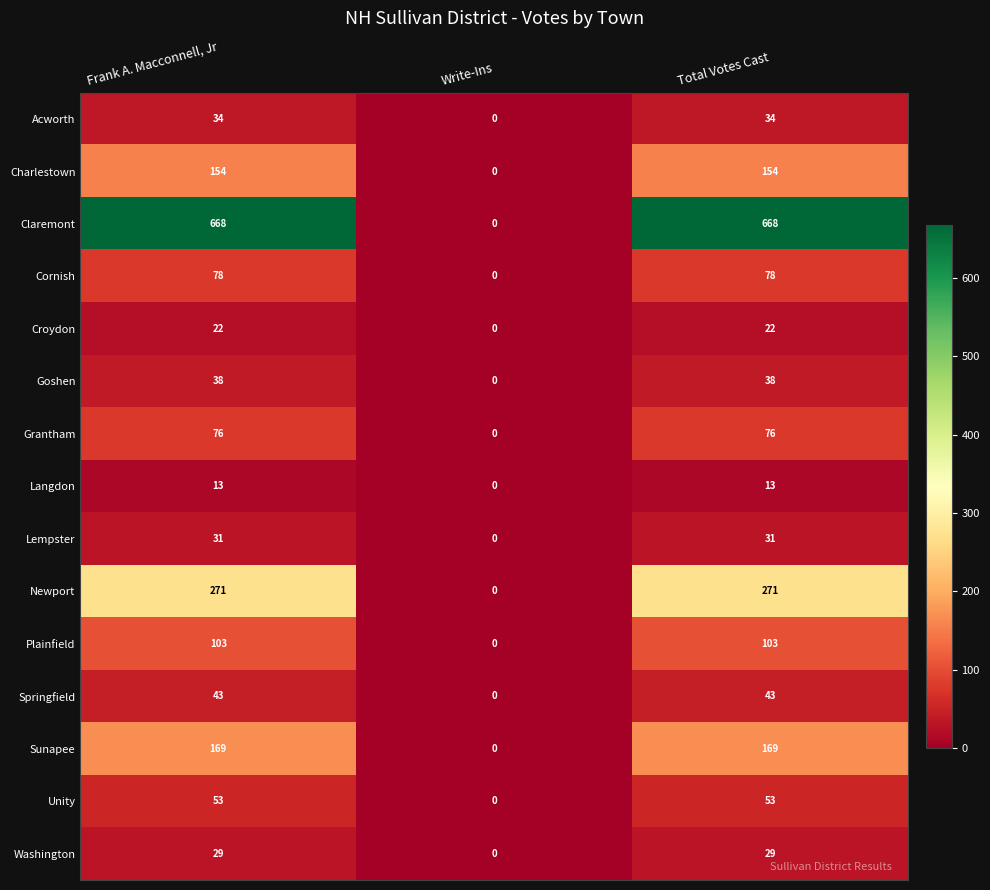

Which series has the largest total across all categories?

Claremont